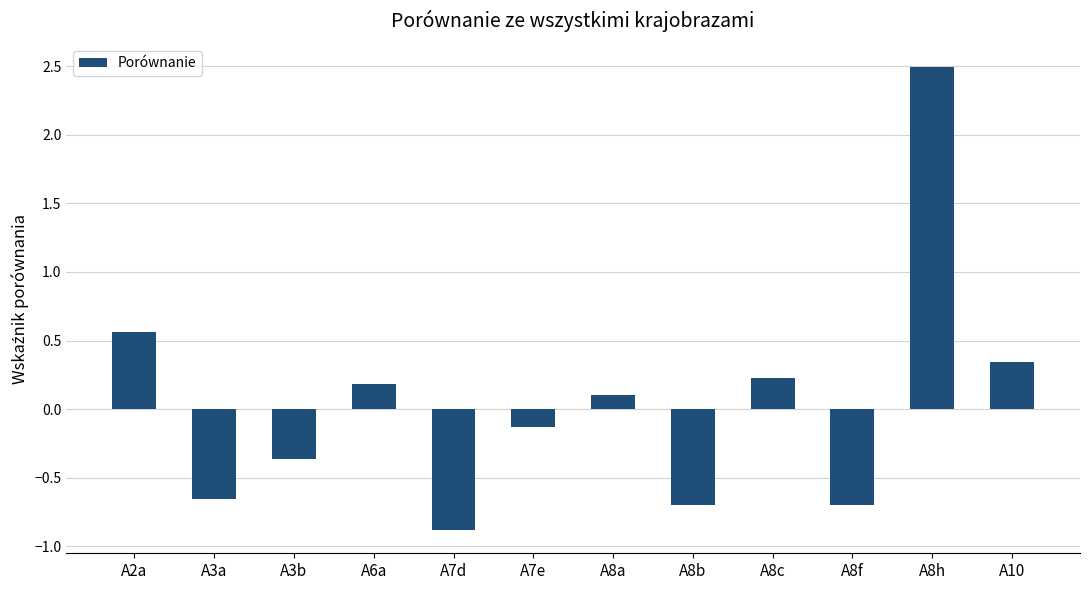

What is the sum of all values?

0.5